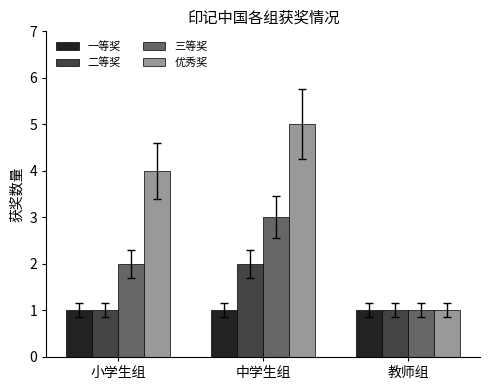

Reading left to right, what are all the values shown in this chart?

一等奖: 小学生组=1	中学生组=1	教师组=1
二等奖: 小学生组=1	中学生组=2	教师组=1
三等奖: 小学生组=2	中学生组=3	教师组=1
优秀奖: 小学生组=4	中学生组=5	教师组=1